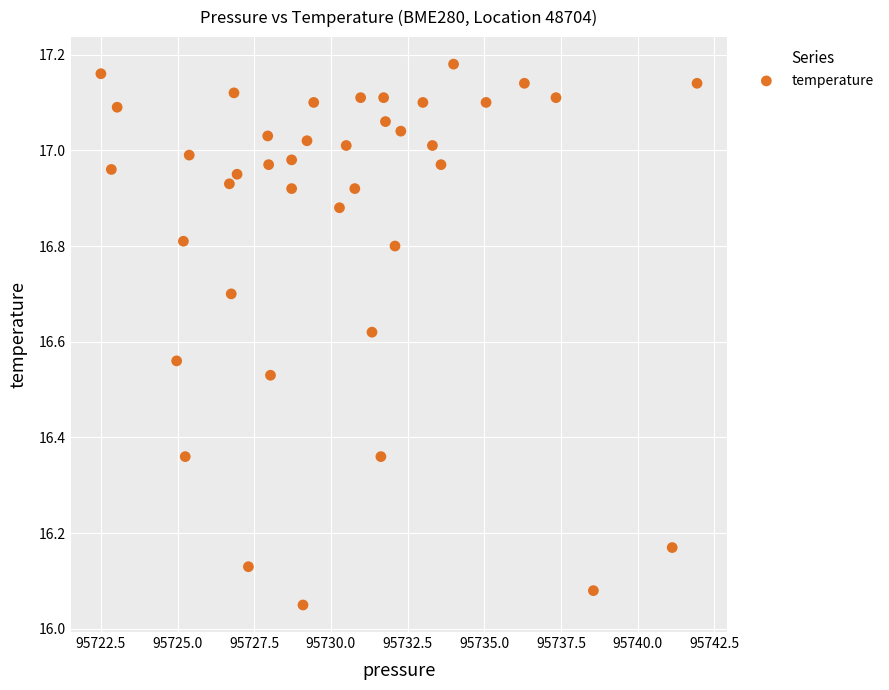

What is the range of Y values (max minus min)?

1.1